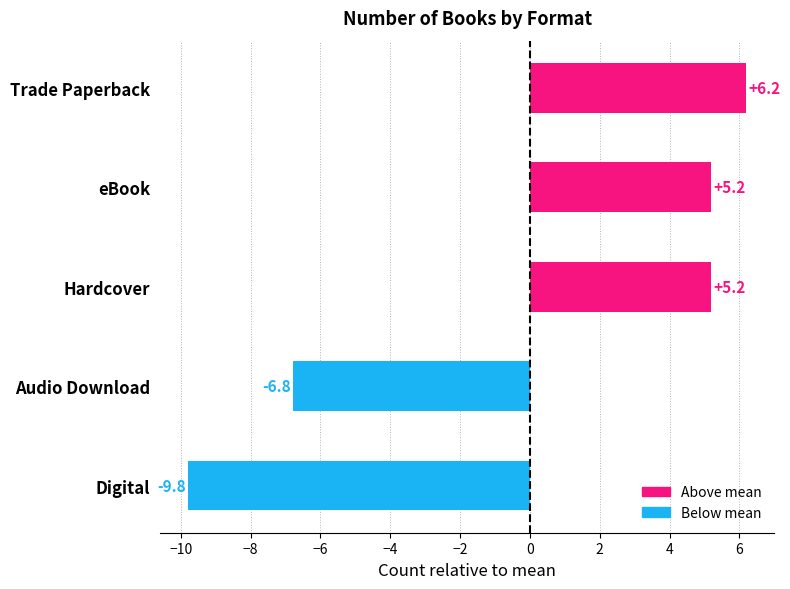

Read the value at Trade Paperback.

6.2